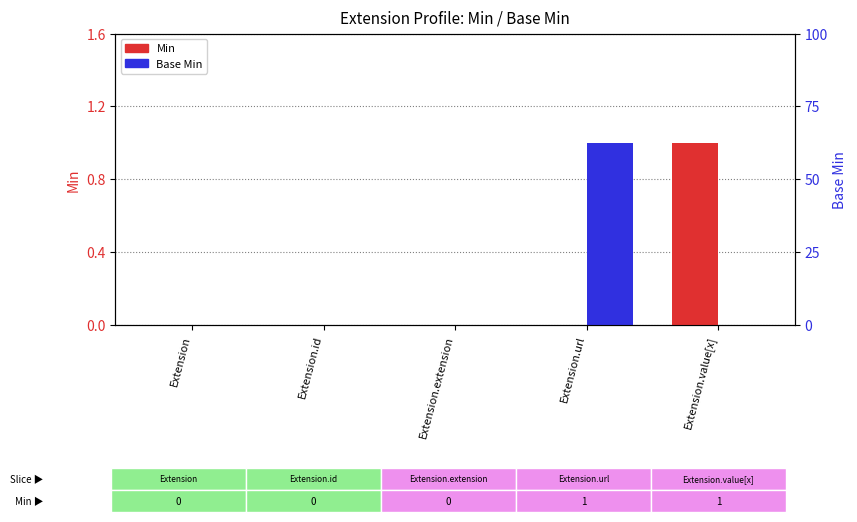

At which label does Base Min reach its peak?

Extension.url